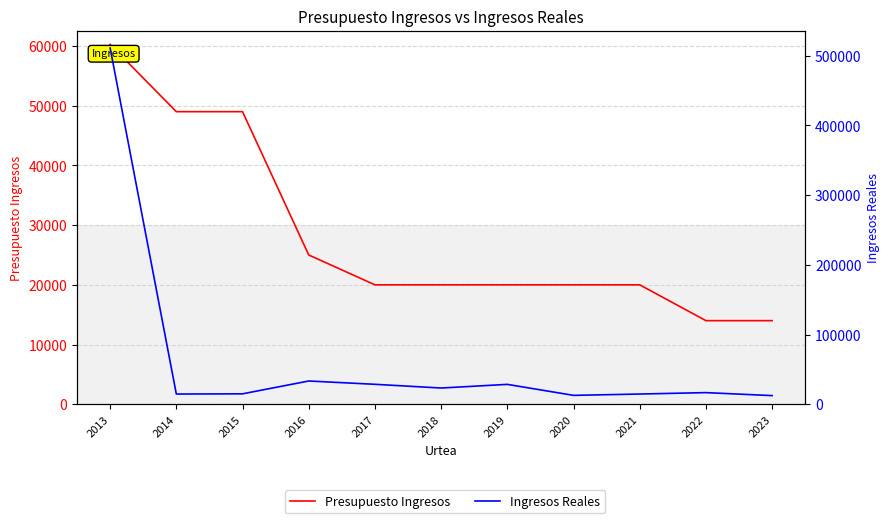

Reading left to right, what are all the values shown in this chart?

Presupuesto Ingresos: 2013=60265.5	2014=49000.0	2015=49000.0	2016=25000.0	2017=20000.0	2018=20000.0	2019=20000.0	2020=20000.0	2021=20000.0	2022=14000.0	2023=14000.0
Ingresos Reales: 2013=510920.4	2014=14649.7	2015=14939.3	2016=33341.2	2017=28598.2	2018=23264.2	2019=28497.7	2020=12746.4	2021=14649.7	2022=16678.1	2023=12395.9